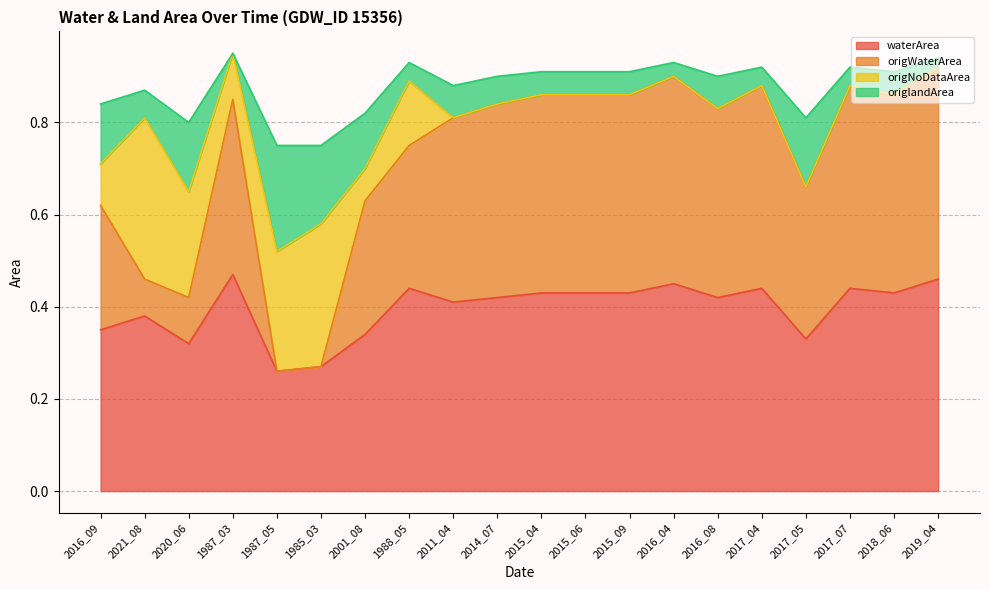

Which series changed the most between 1985_03 and 2017_07?

origWaterArea